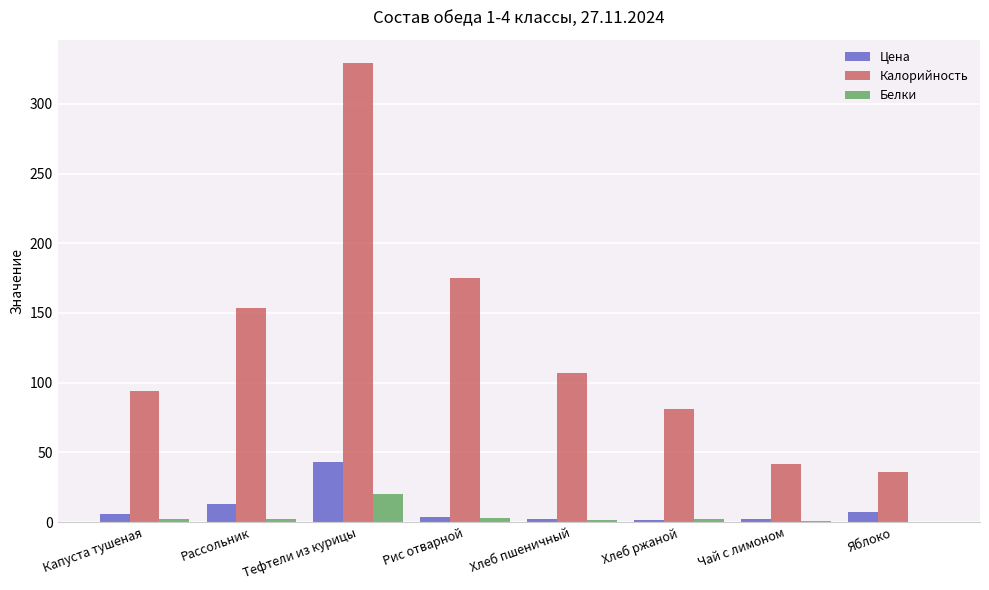

What is the highest value of the Калорийность series?

329.5